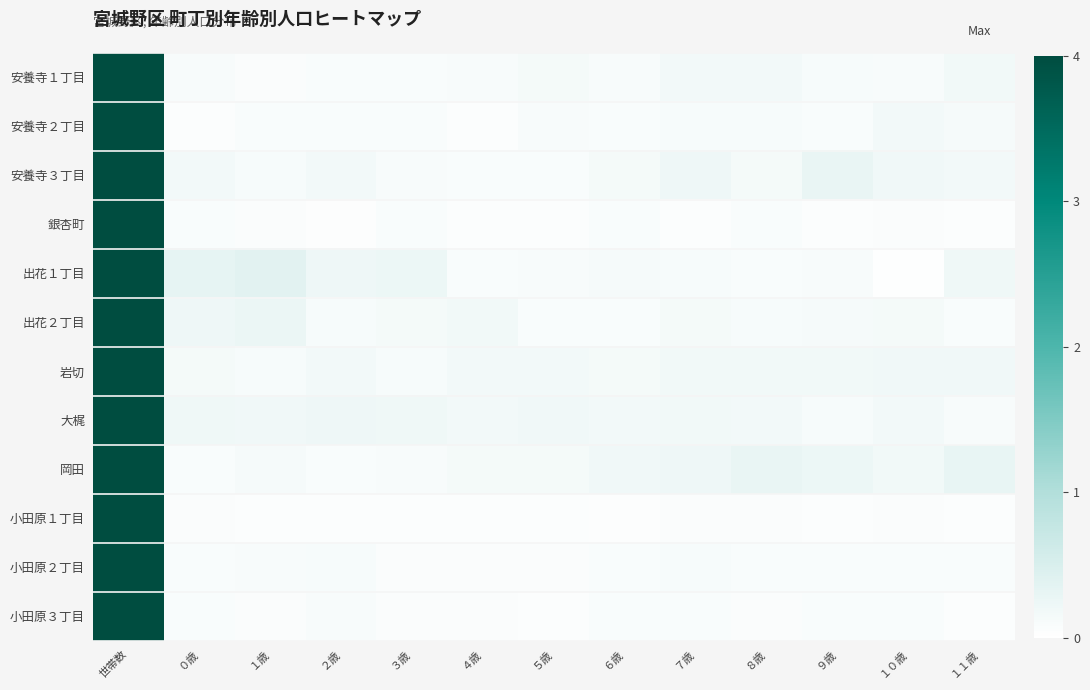

What is the total value across all series at 世帯数?

48.0